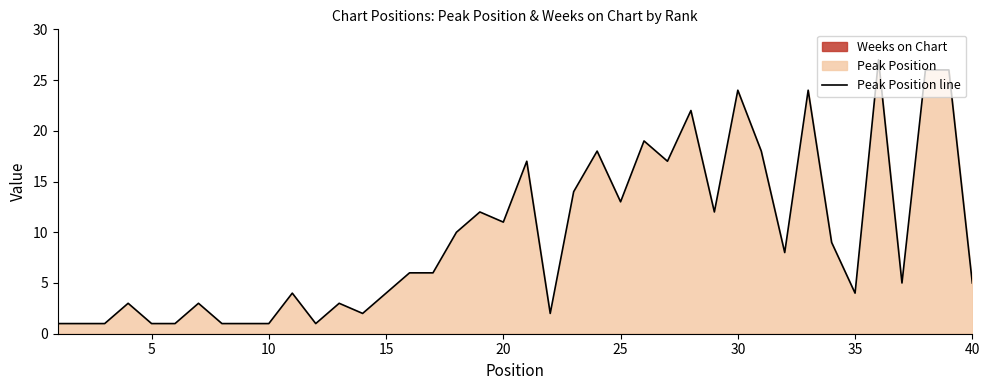

Is it true that Peak Position line equals 2 at 5?

False